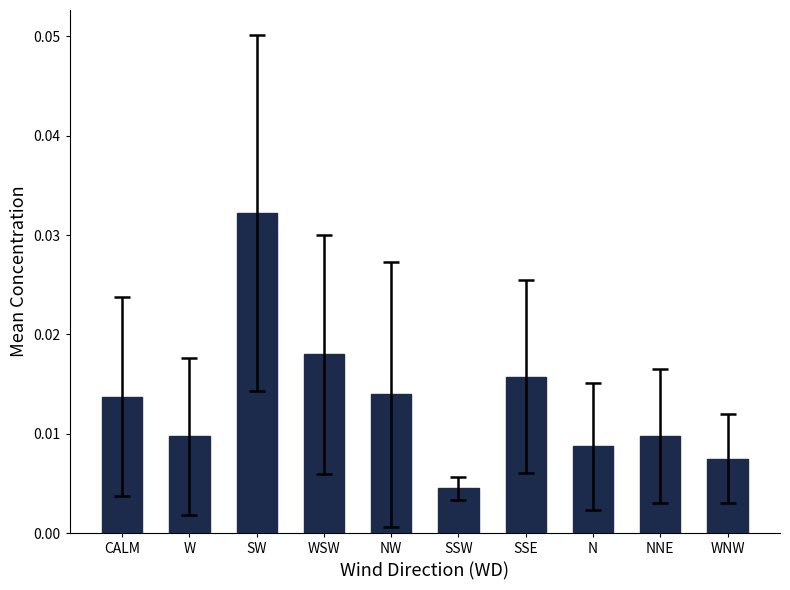

Between WSW and SW, which is larger?

SW